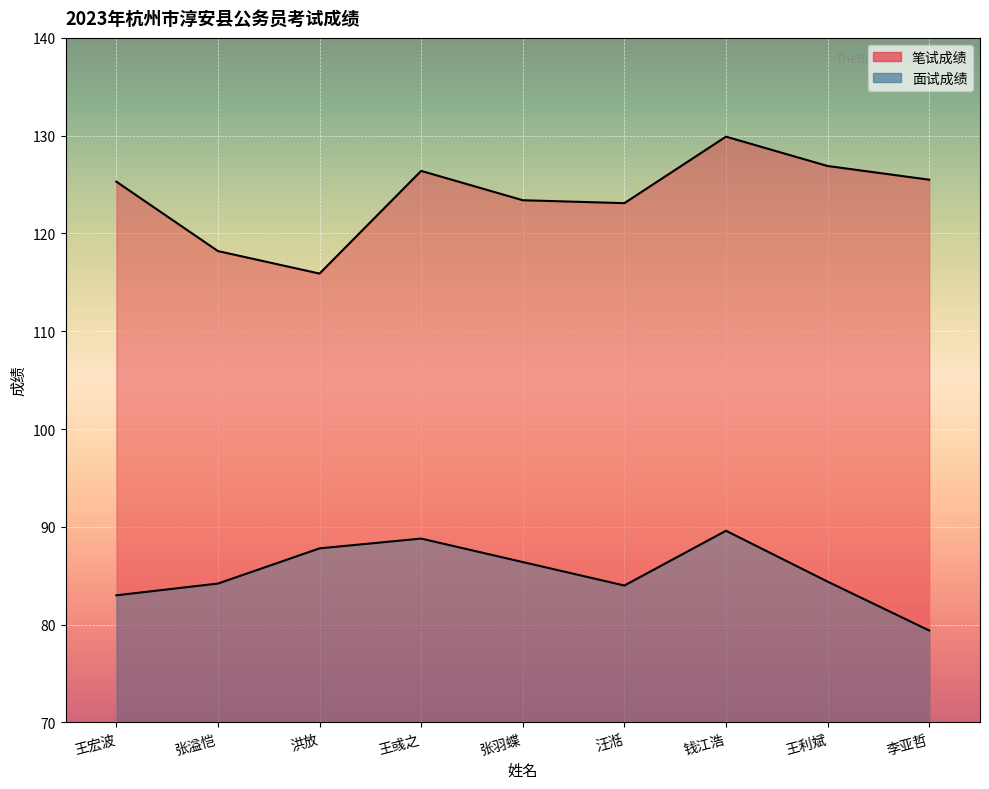

True or false: 面试成绩 and 笔试成绩 cross at least once.

False